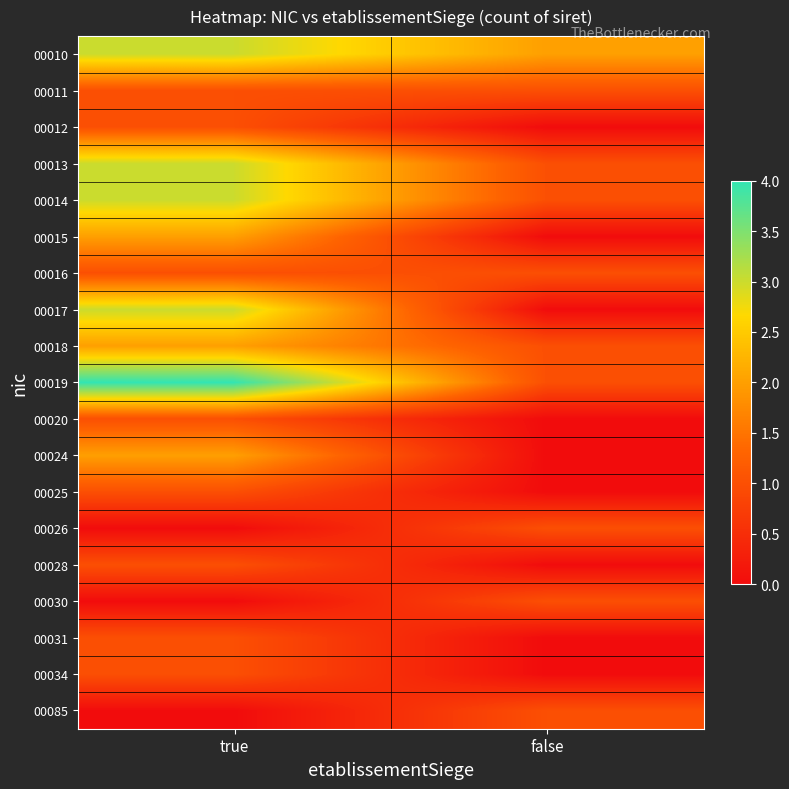

Rank the series by their maximum value, from lowest to highest.

00011, 00012, 00016, 00020, 00025, 00026, 00028, 00030, 00031, 00034, 00085, 00015, 00018, 00024, 00010, 00013, 00014, 00017, 00019